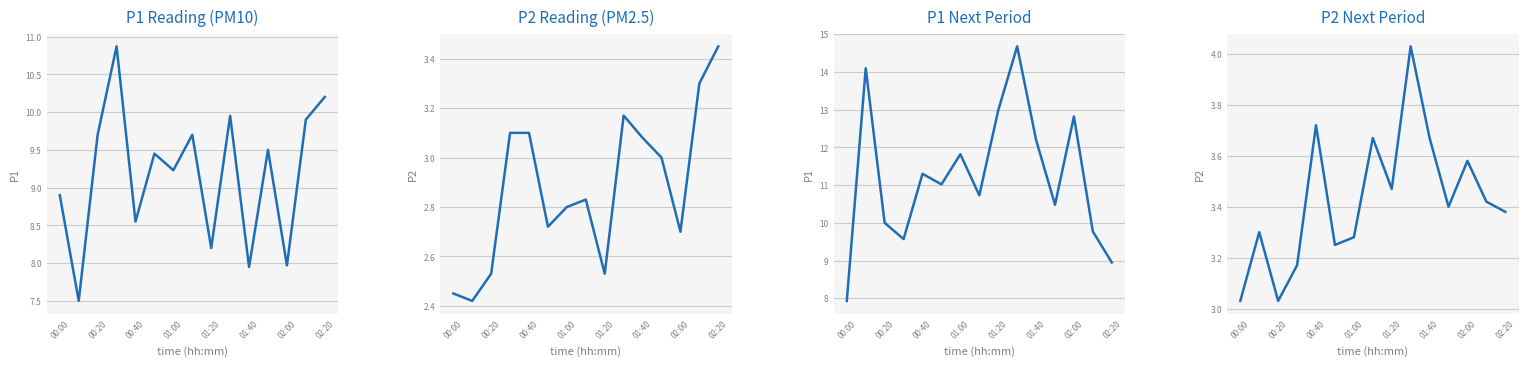

What is the difference between the maximum and minimum values in the P2_b series?

1.0